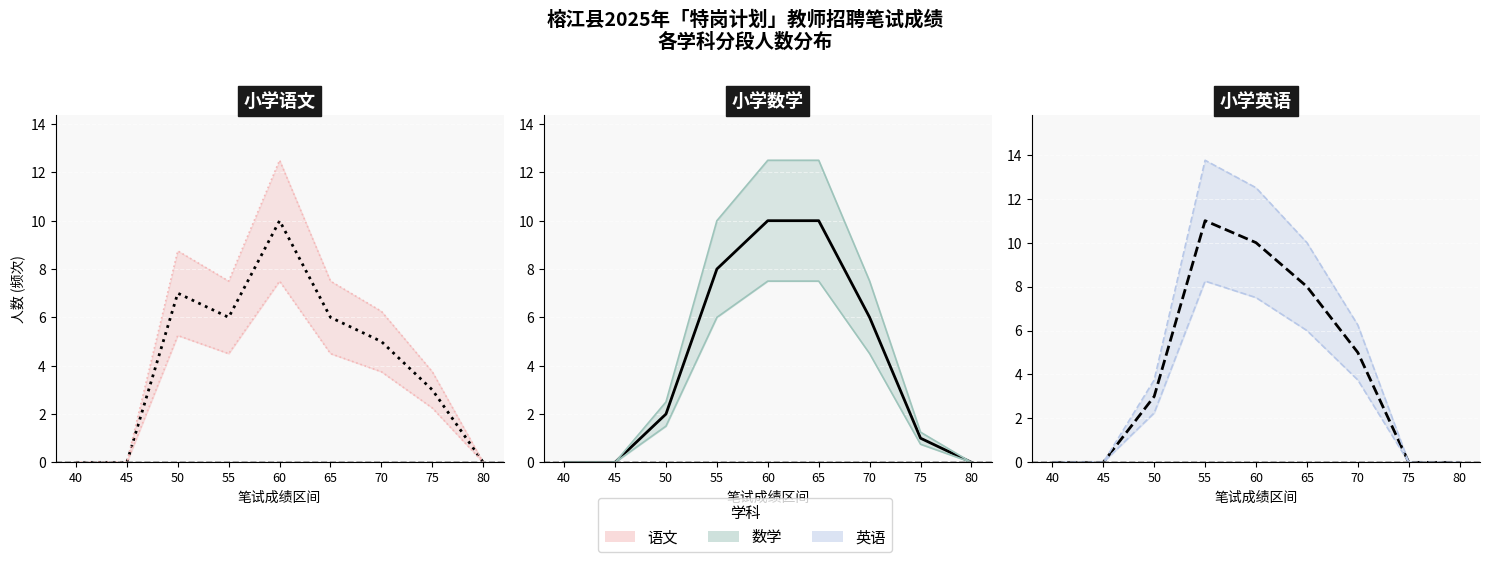

The 语文 series shows 9 at 55. True or false?

False